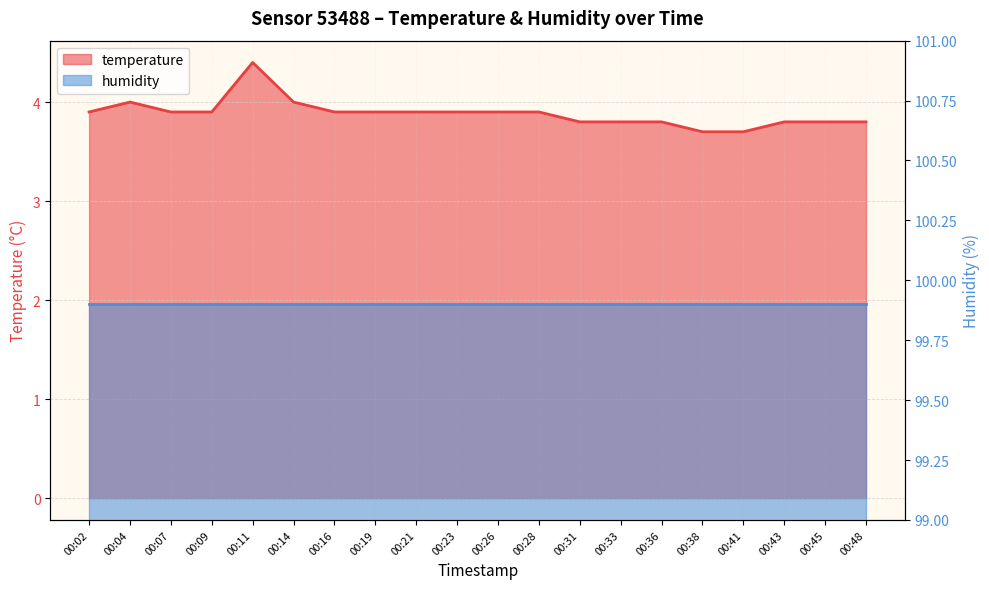

Rank the categories by value from highest to lowest.

00:11, 00:04, 00:14, 00:02, 00:07, 00:09, 00:16, 00:19, 00:21, 00:23, 00:26, 00:28, 00:31, 00:33, 00:36, 00:43, 00:45, 00:48, 00:38, 00:41